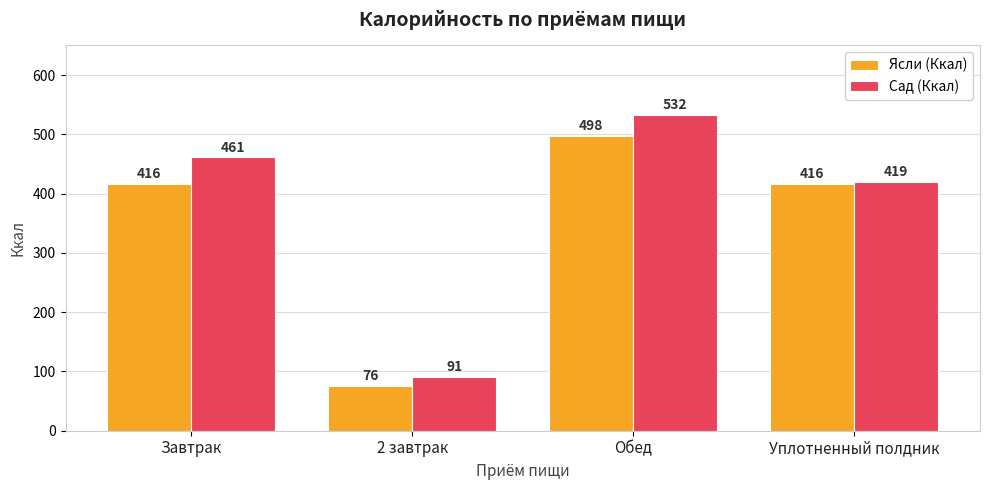

What is the difference between the maximum and minimum values in the Ясли (Ккал) series?

422